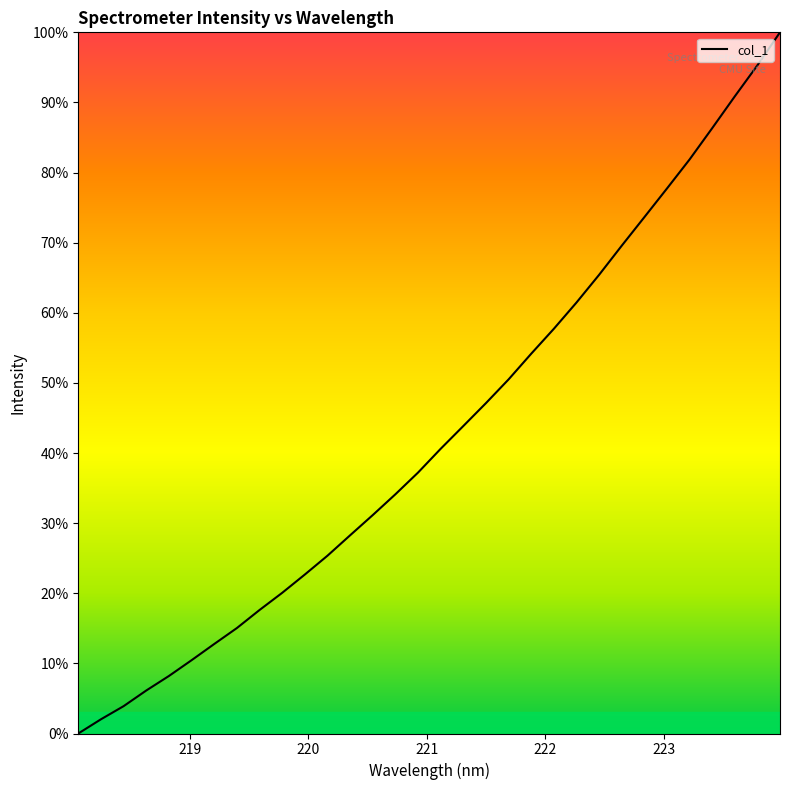

What is the difference between the maximum and minimum values?

100.0